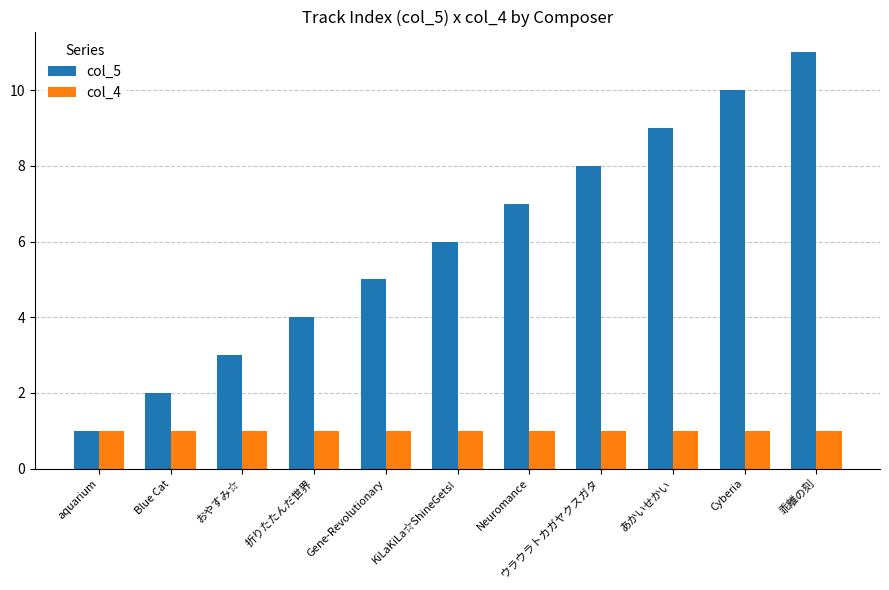

Rank the categories by col_5 value from lowest to highest.

aquarium, Blue Cat, おやすみ☆, 折りたたんだ世界, Gene-Revolutionary, KiLaKiLa☆ShineGets!, Neuromance, ウラウラトカガヤクスガタ, あかいせかい, Cyberia, 乖離の刻